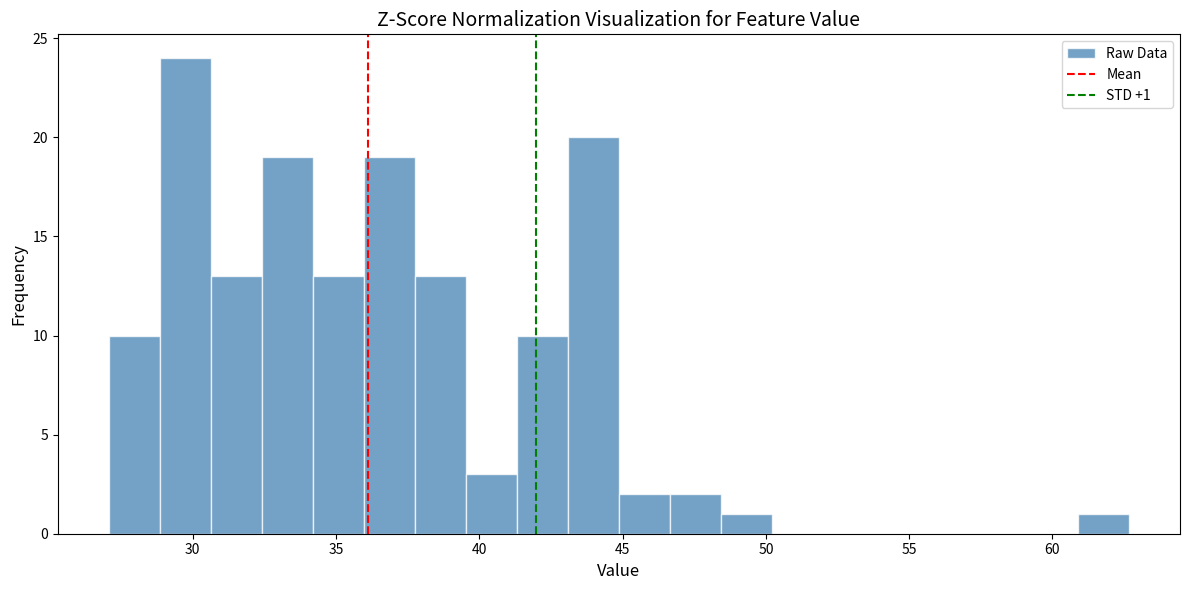

Around what value on the x-axis is the tallest bar? Give the approximate position of its centre, as read against the axis.

29.5